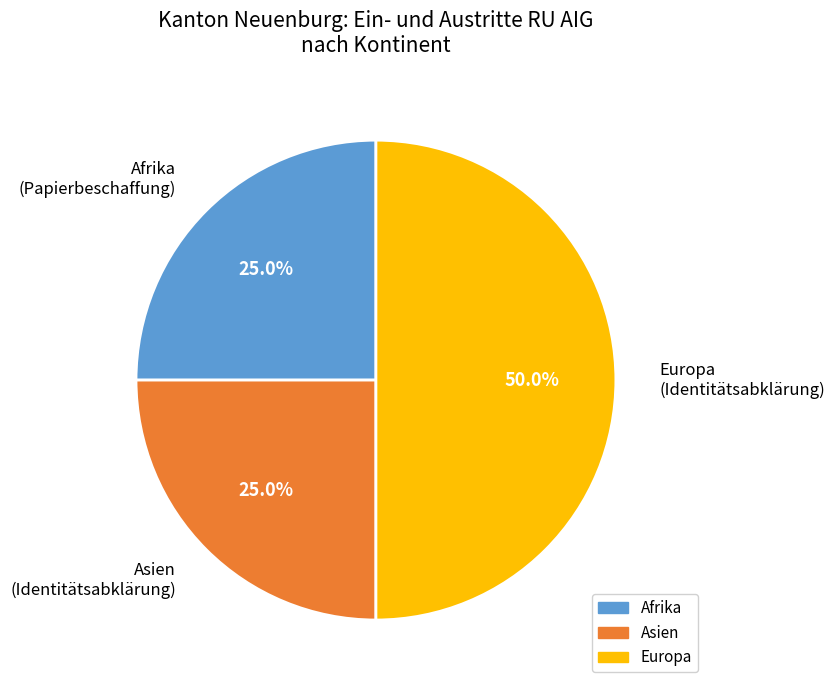

Does Asien (Identitätsabklärung) account for over 50% of the chart?

No